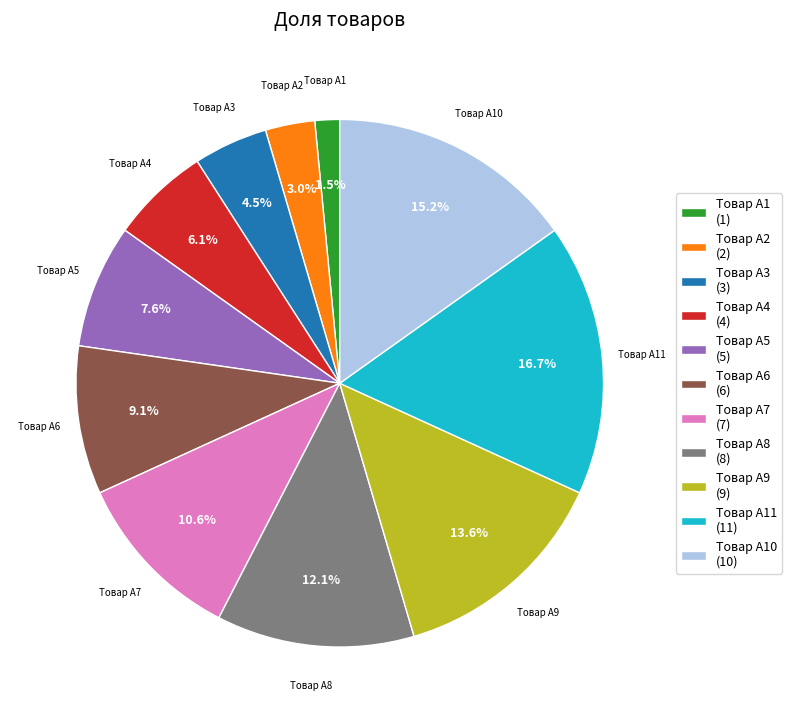

How many segments does this pie chart have?

11